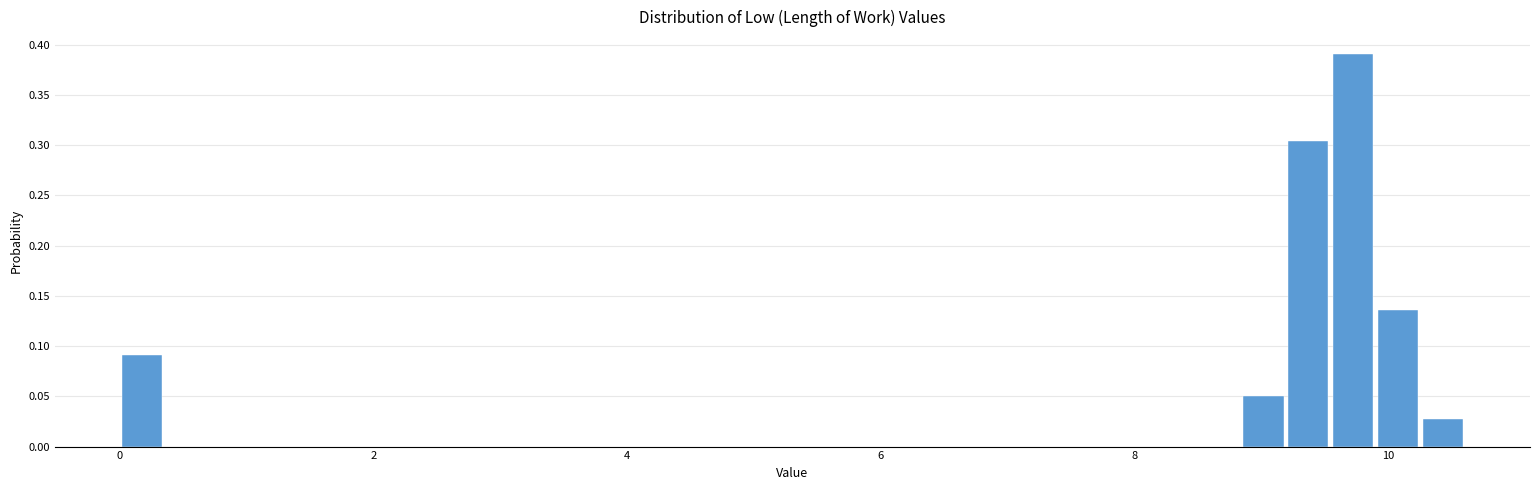

Read against the x-axis, roughly where is the centre of the tallest bar?

9.8